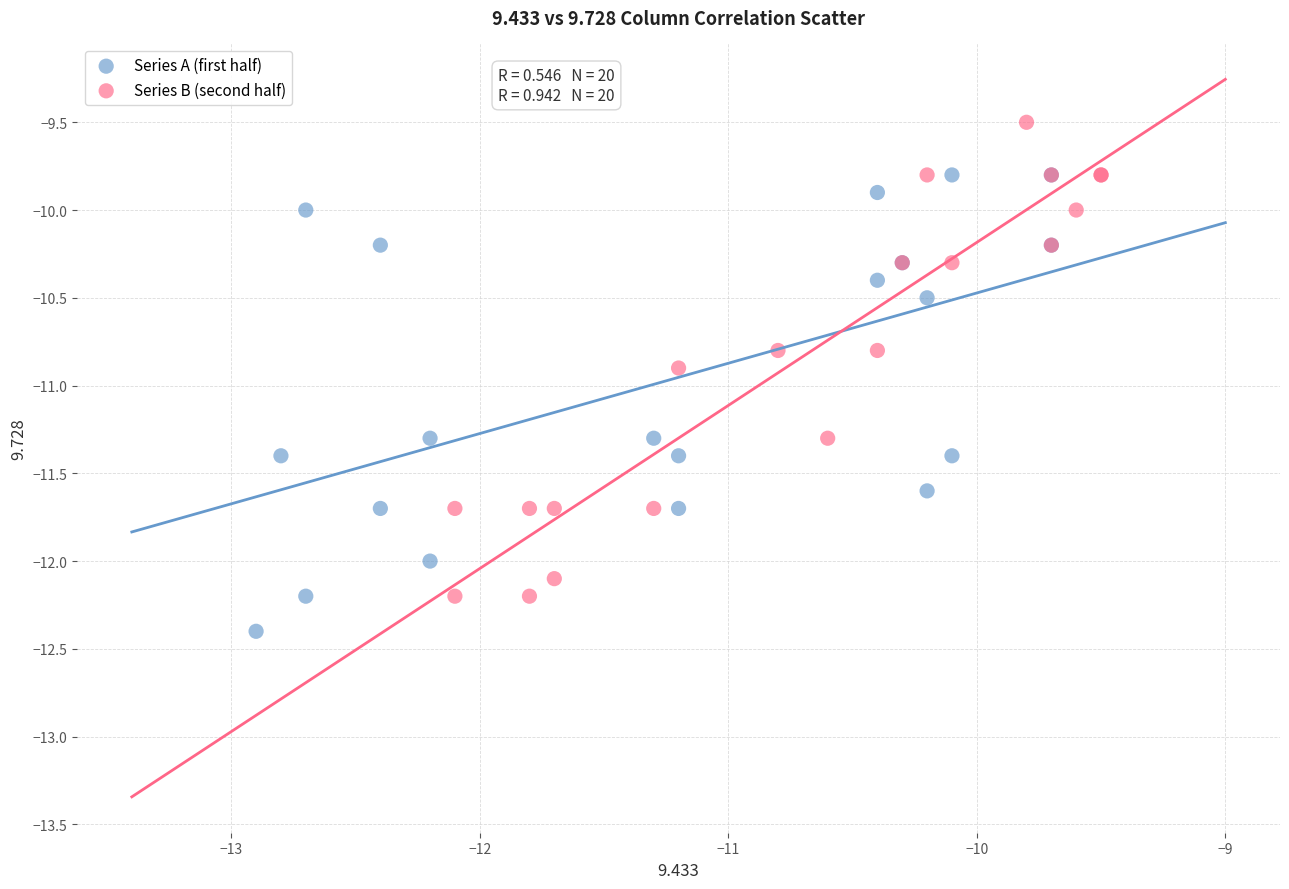

Which series contains the lowest Y value?

Series A (first half)